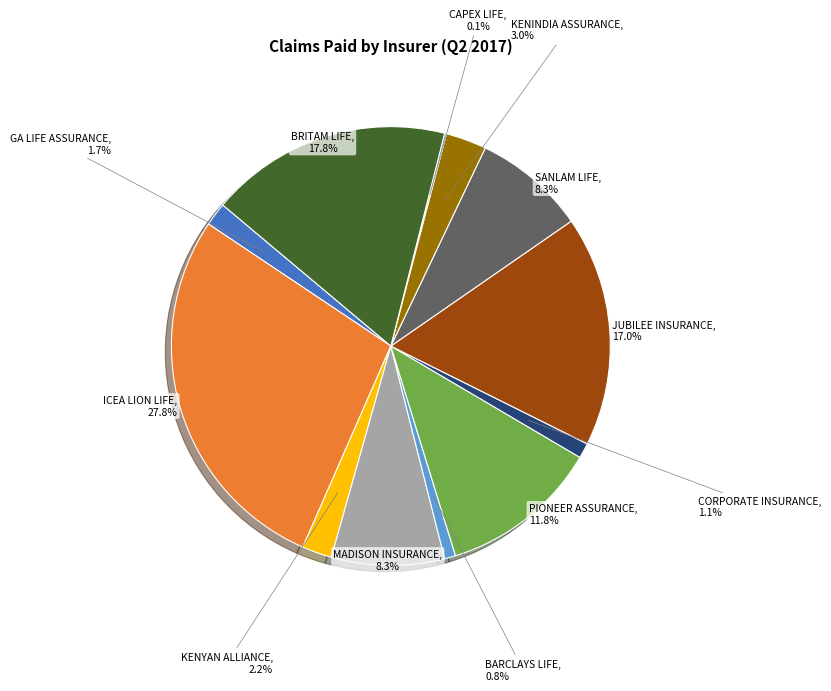

To the nearest percent, what percentage of the pie is ICEA LION LIFE?

28%